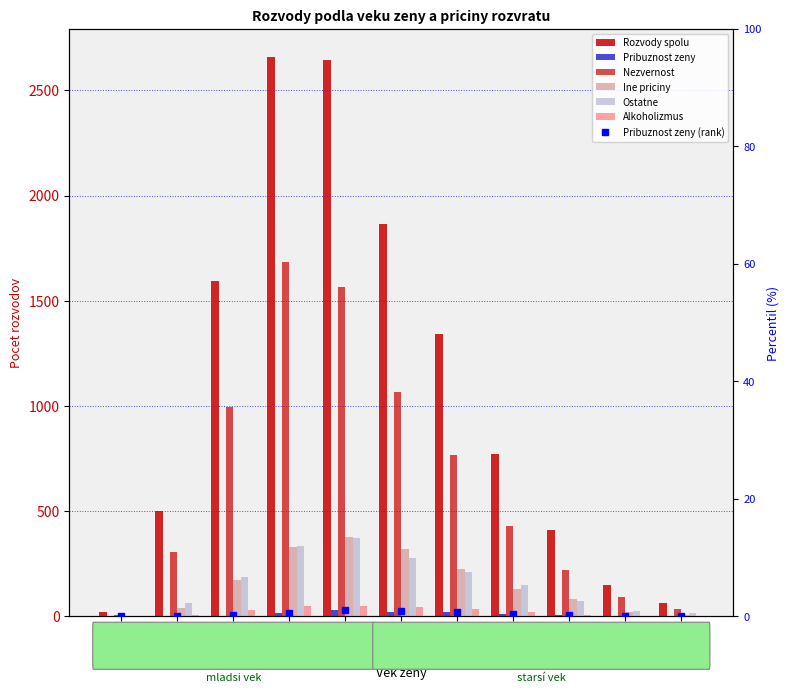

Reading left to right, list all the values displayed in this chart.

Rozvody spolu: 22	500	1595	2659	2642	1863	1340	772	409	150	63
Pribuznost zeny: 0	1	4	15	30	23	20	12	6	1	0
Nezvernost: 7	304	994	1683	1567	1068	766	431	222	93	36
Ine priciny: 2	40	172	329	376	320	226	130	83	21	8
Ostatne: 3	65	187	334	374	277	213	148	75	26	14
Alkoholizmus: 2	7	28	47	49	43	35	20	7	4	3